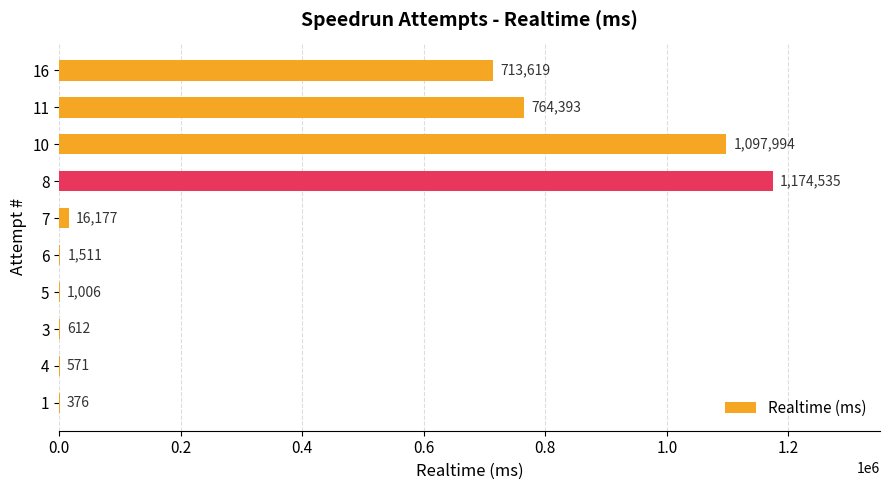

Which label corresponds to the largest value in the chart?

8